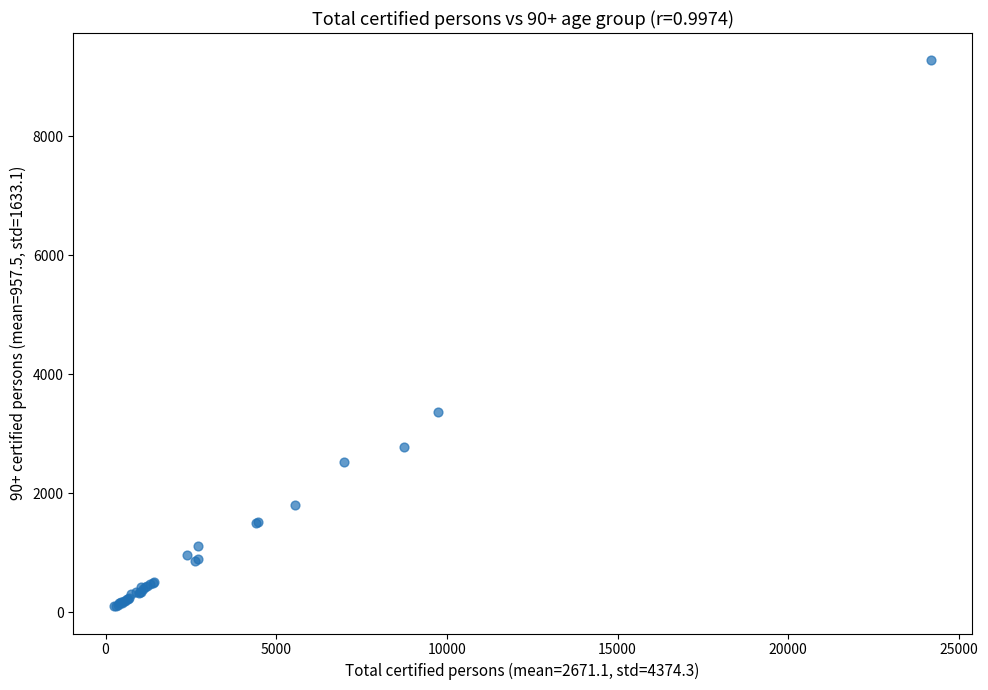

What Y value in the scatter plot is closest to 4690?

3372